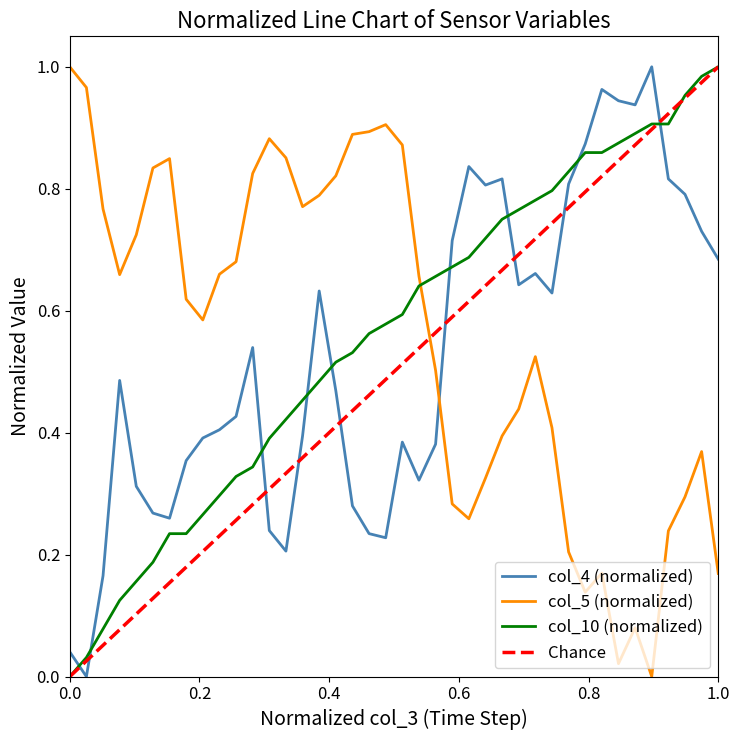

How many intersections are there between col_4 and col_5?

1